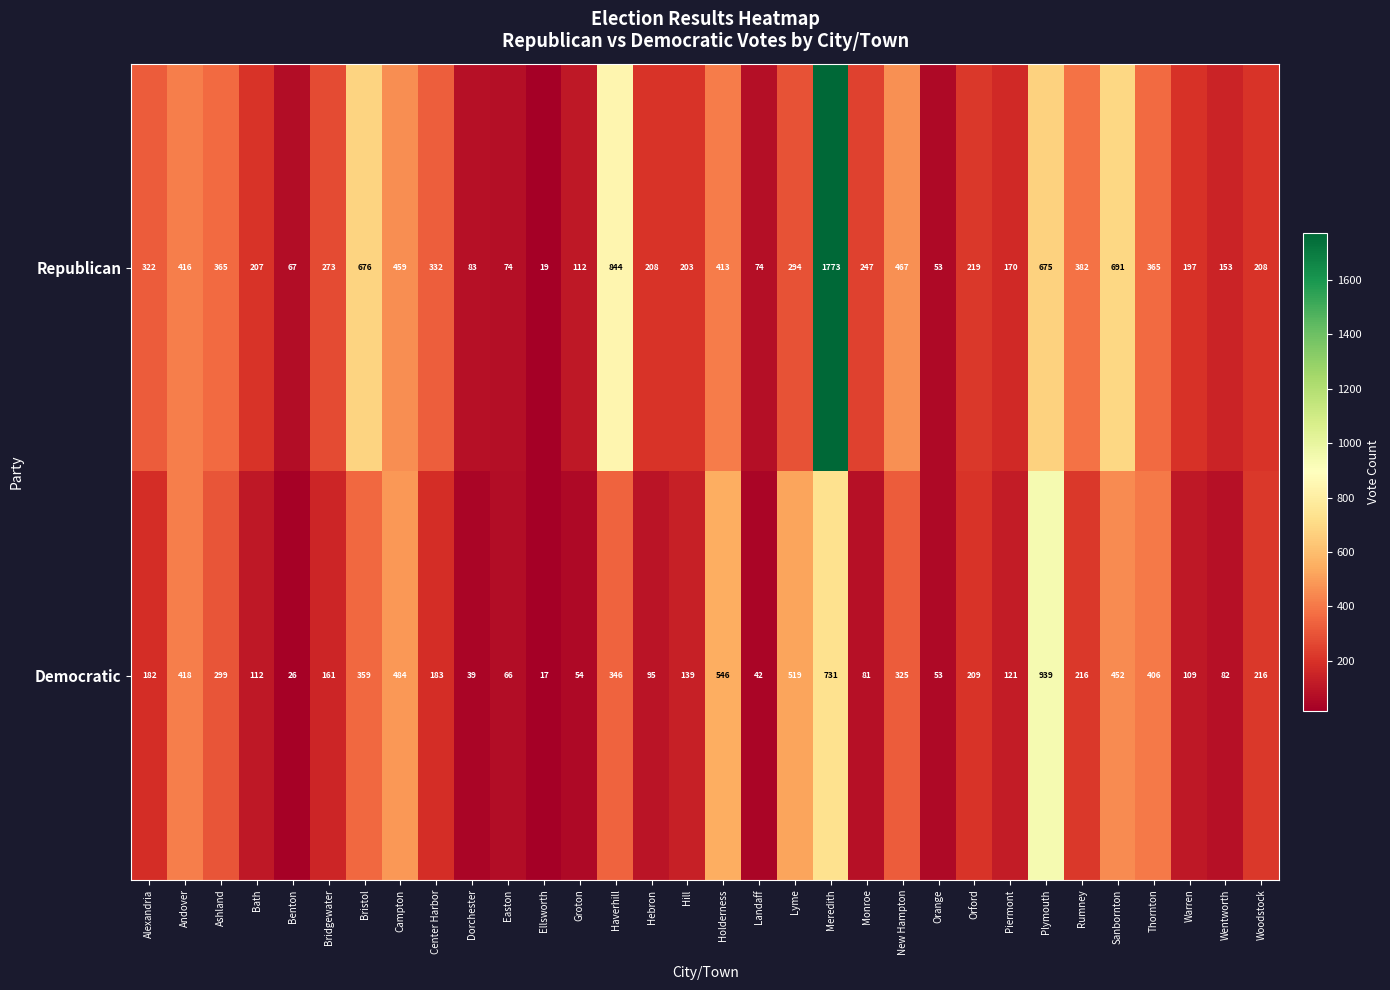

Rank the series at Ellsworth from lowest to highest value.

Democratic, Republican